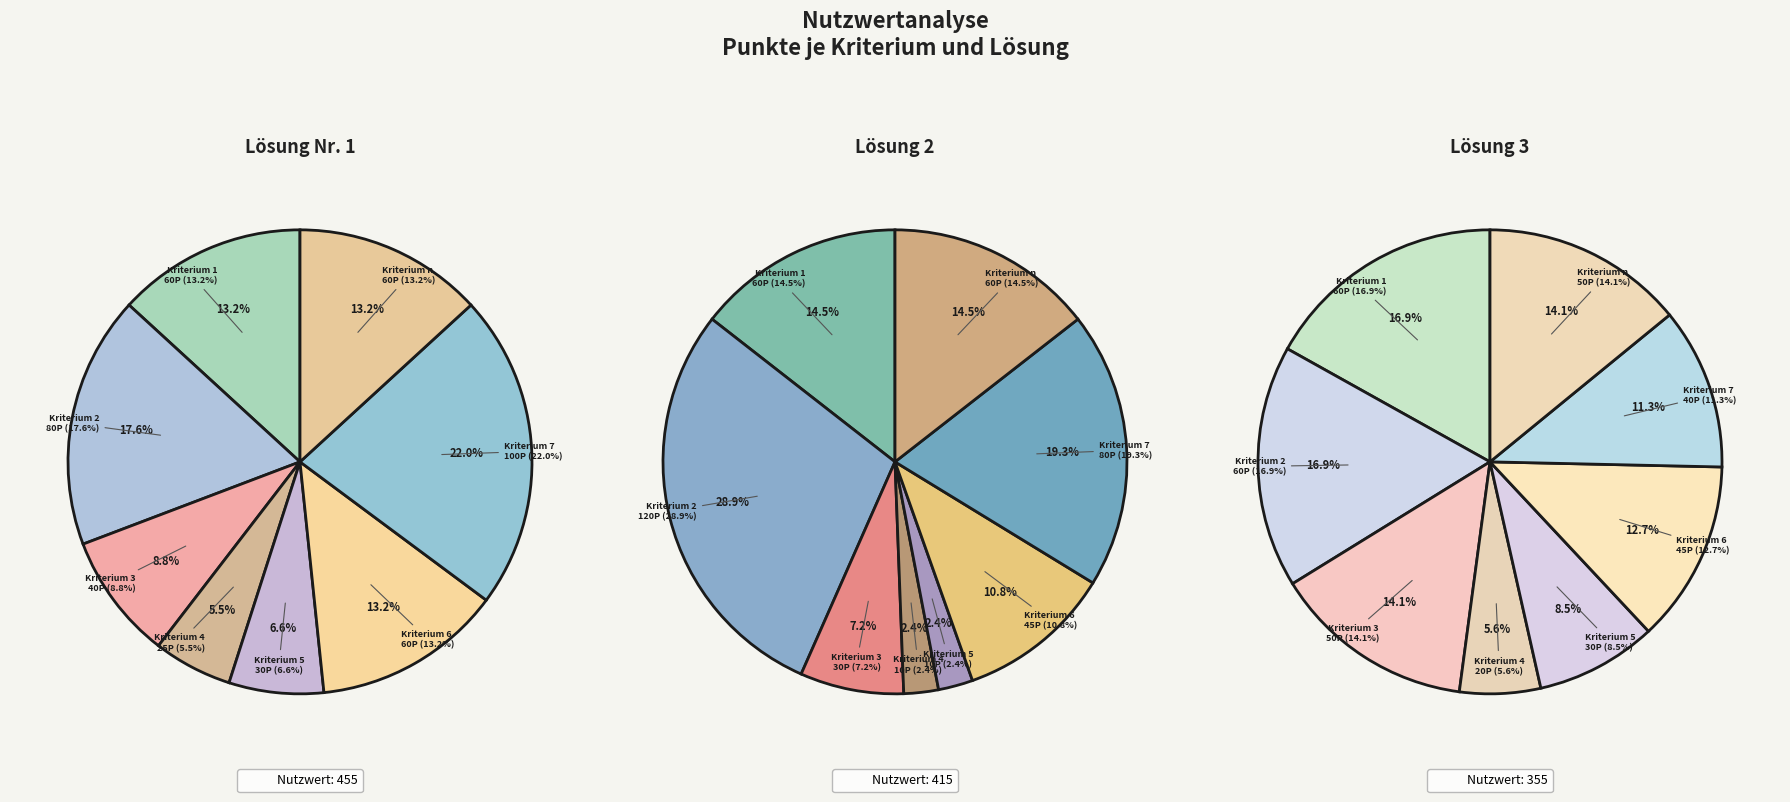

Count the number of slices in the pie.

8